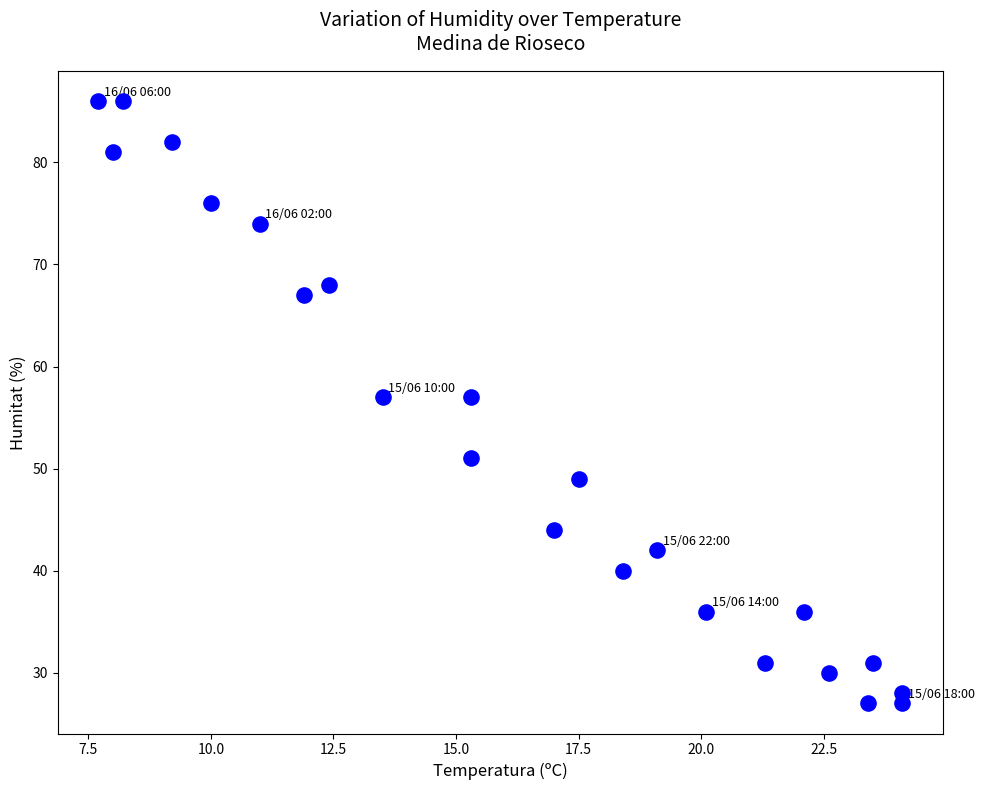

How many data points are displayed?

23